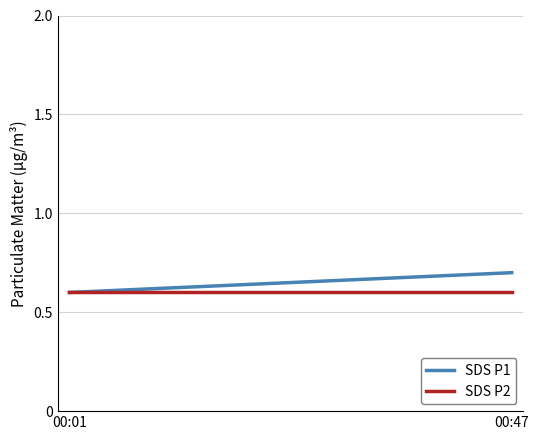

List the series in order of their peak value, lowest first.

SDS P2, SDS P1